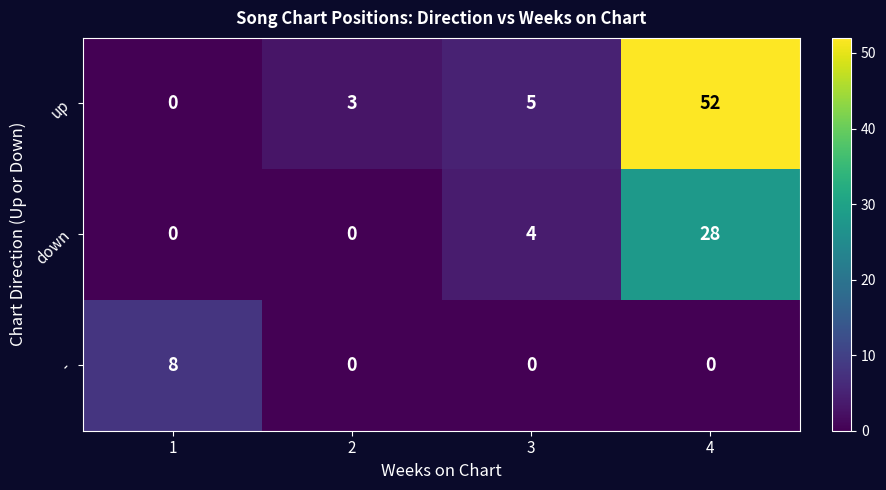

Reading left to right, transcribe all the data shown in this chart.

up: 0	3	5	52
down: 0	0	4	28
-: 8	0	0	0